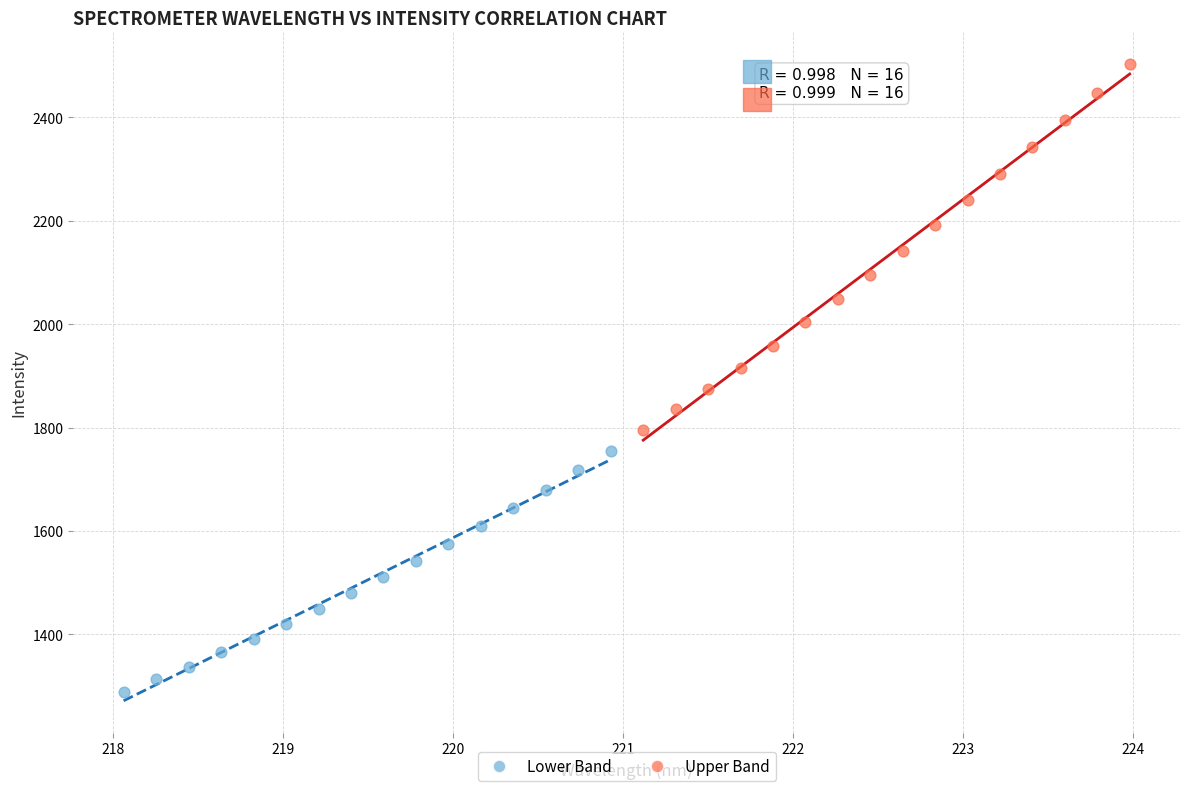

Which series contains the lowest Y value?

Lower Band